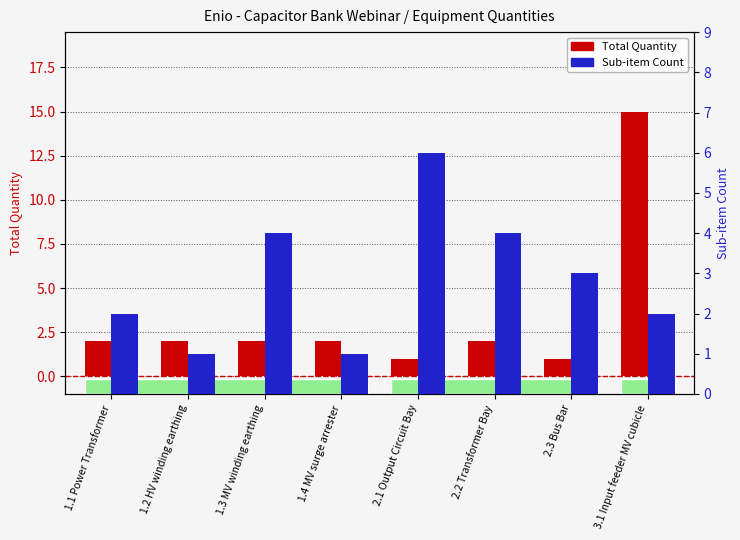

At which category is the sum across all series the highest?

3.1 Input feeder MV cubicle